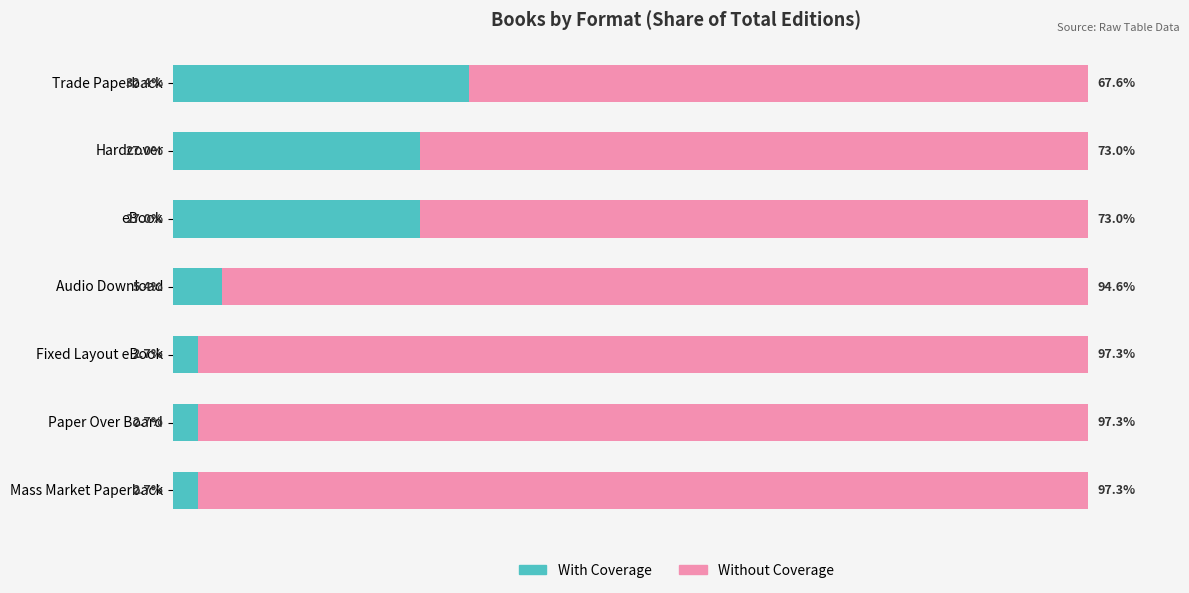

What are all the series names shown in the legend?

With Coverage, Without Coverage